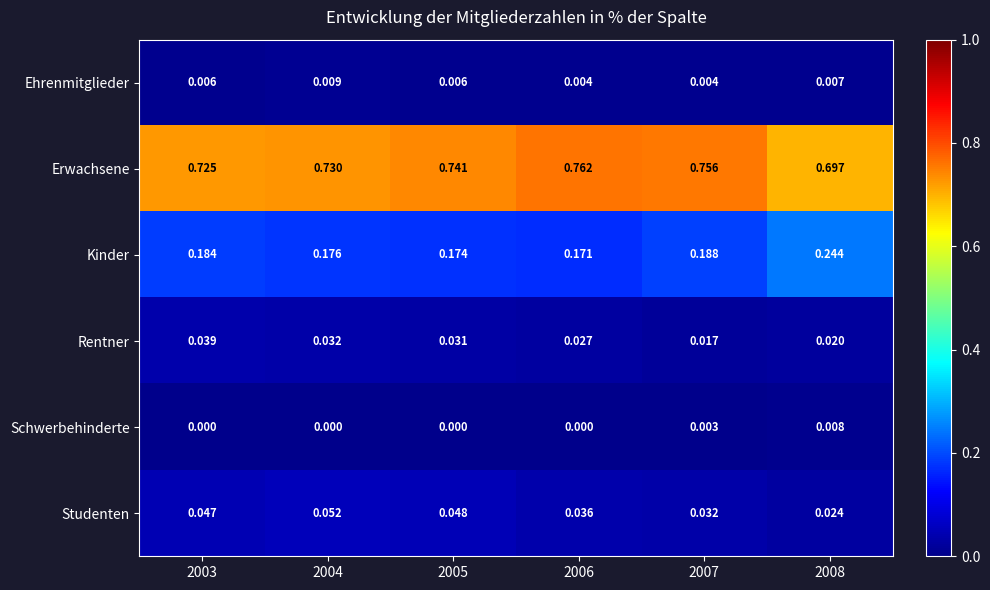

Which series has the largest total across all categories?

Erwachsene